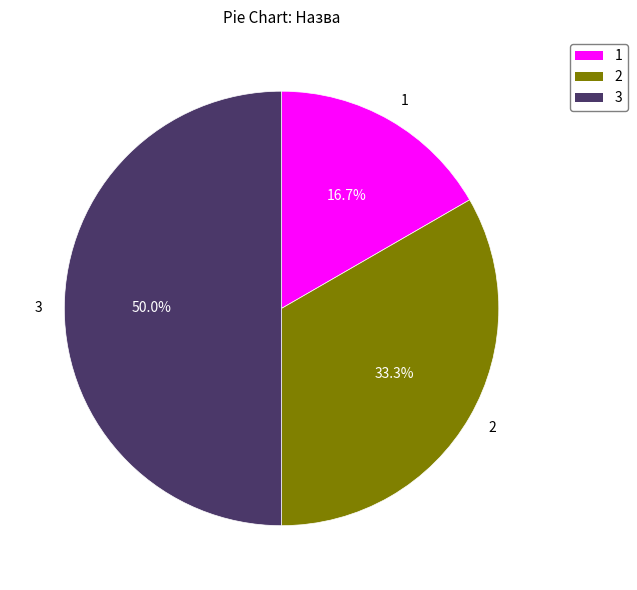

Between 3 and 1, which is larger?

3